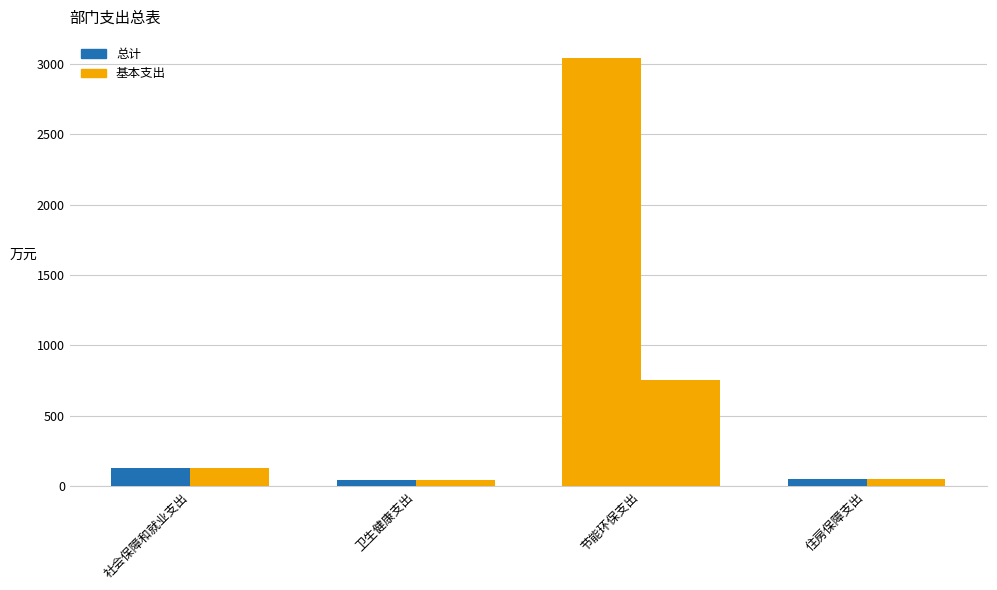

The 基本支出 series shows 24.5 at 卫生健康支出. True or false?

False